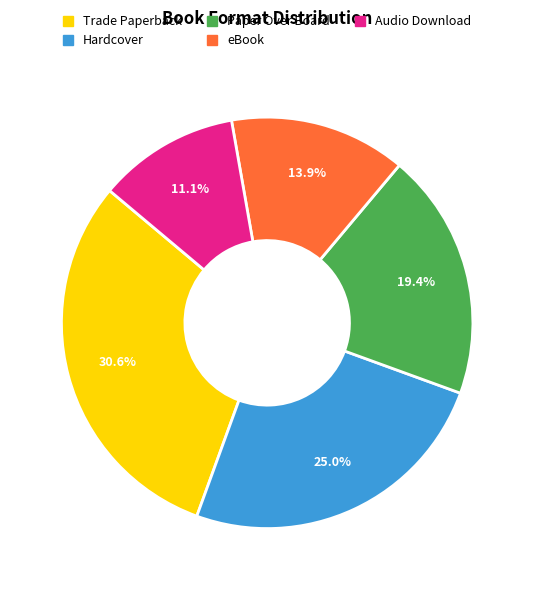

Combined, what portion of the pie is Trade Paperback and Hardcover?

55.6%